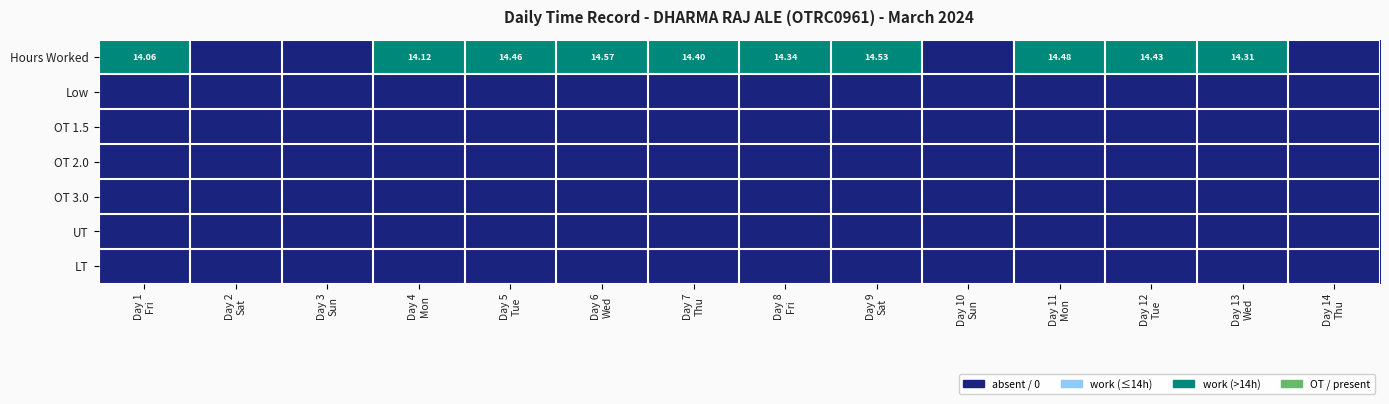

At which label does Hours Worked reach its minimum?

Day 2 Sat